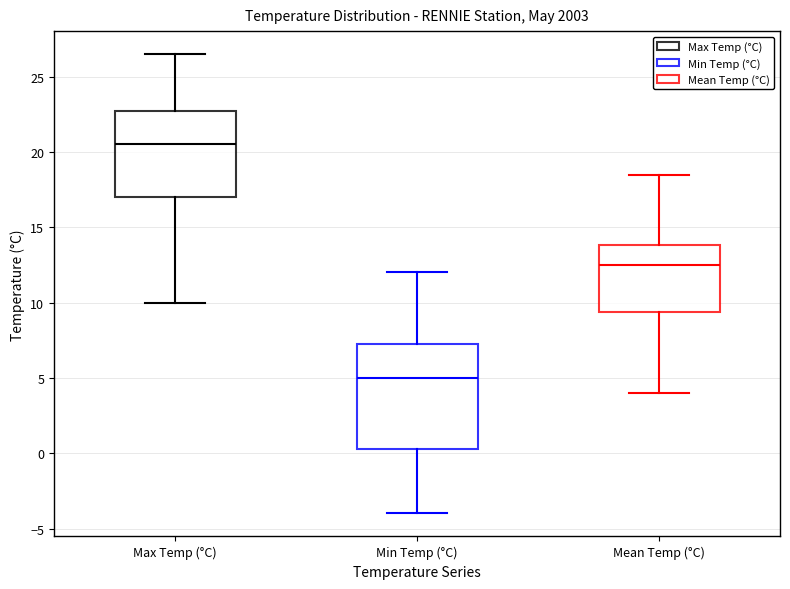

Where is the upper edge of the box for Mean Temp (°C) on the y-axis? The values are not printed on the chart, so give them approximately, as read against the axis.

14.0